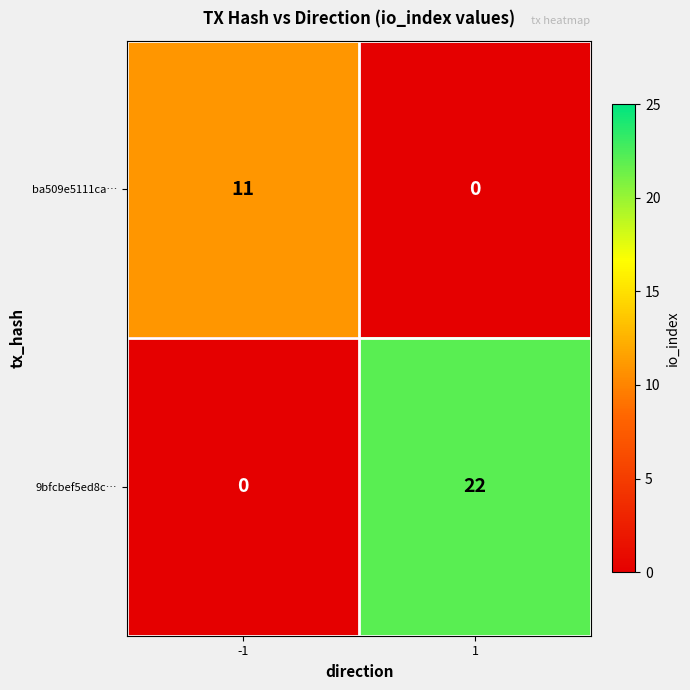

Is the value of ba509e5111ca… at 1 greater than the value of 9bfcbef5ed8c… at 1?

No